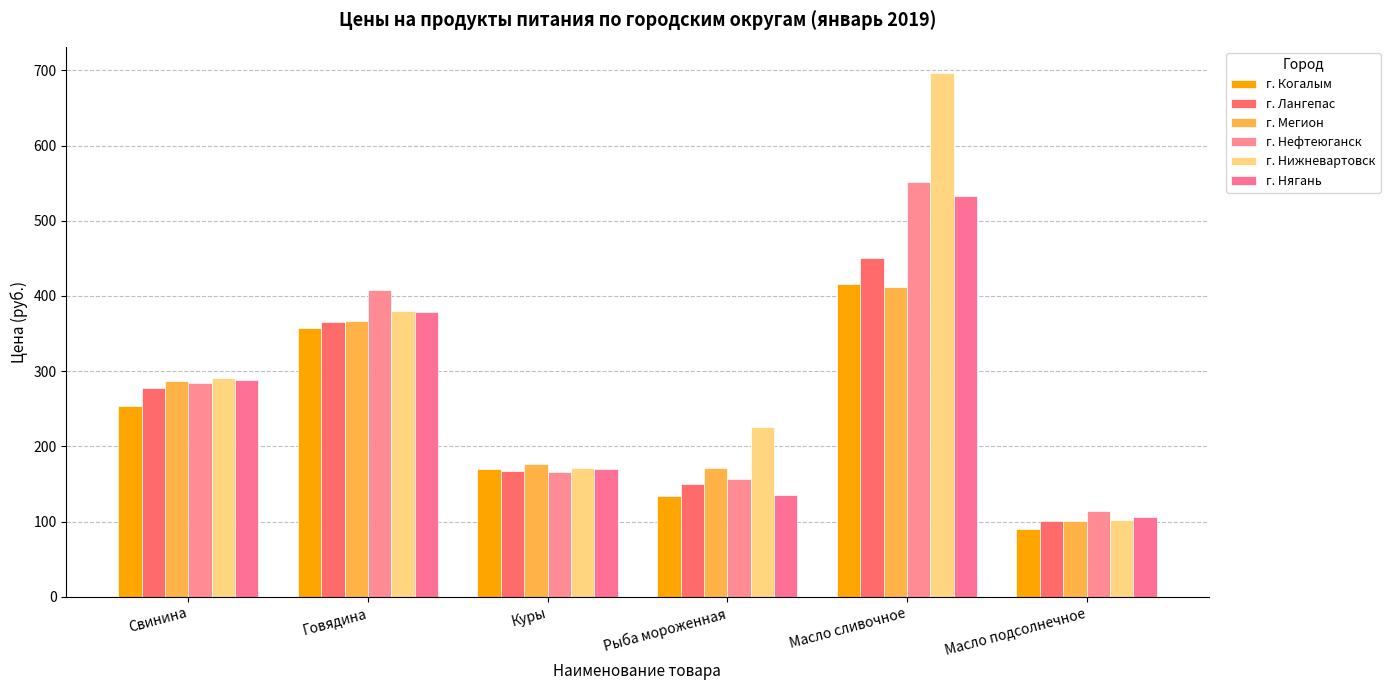

Is it true that г. Нефтеюганск equals 234.1 at Куры?

False